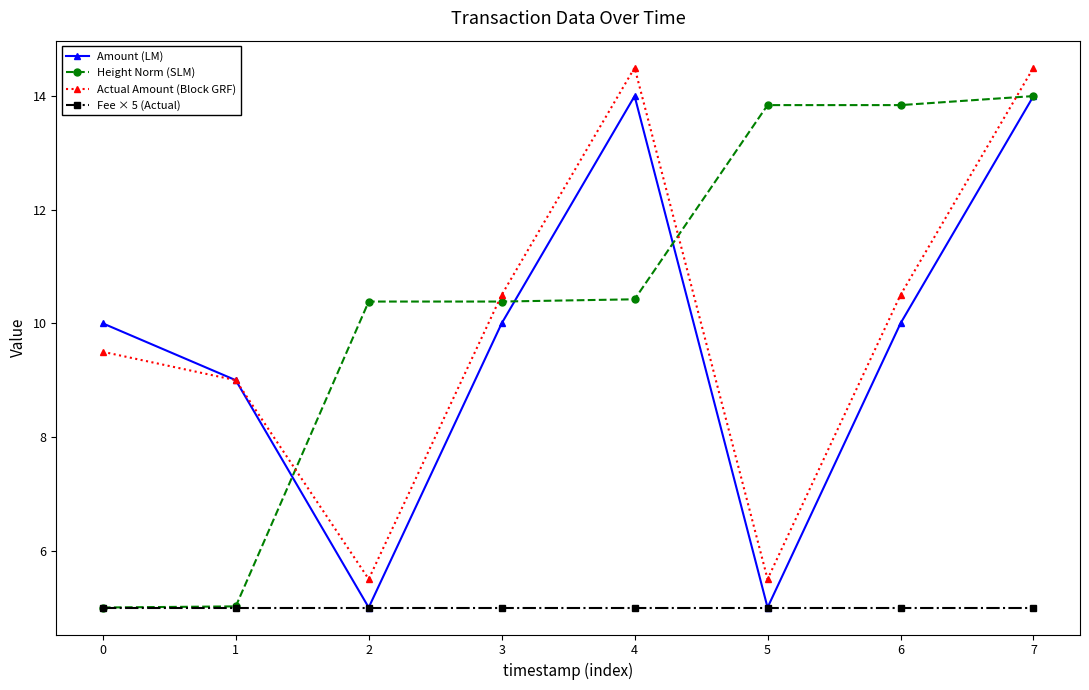

What is the value of the Actual Amount (Block GRF) point at the 6th from the left?

5.5